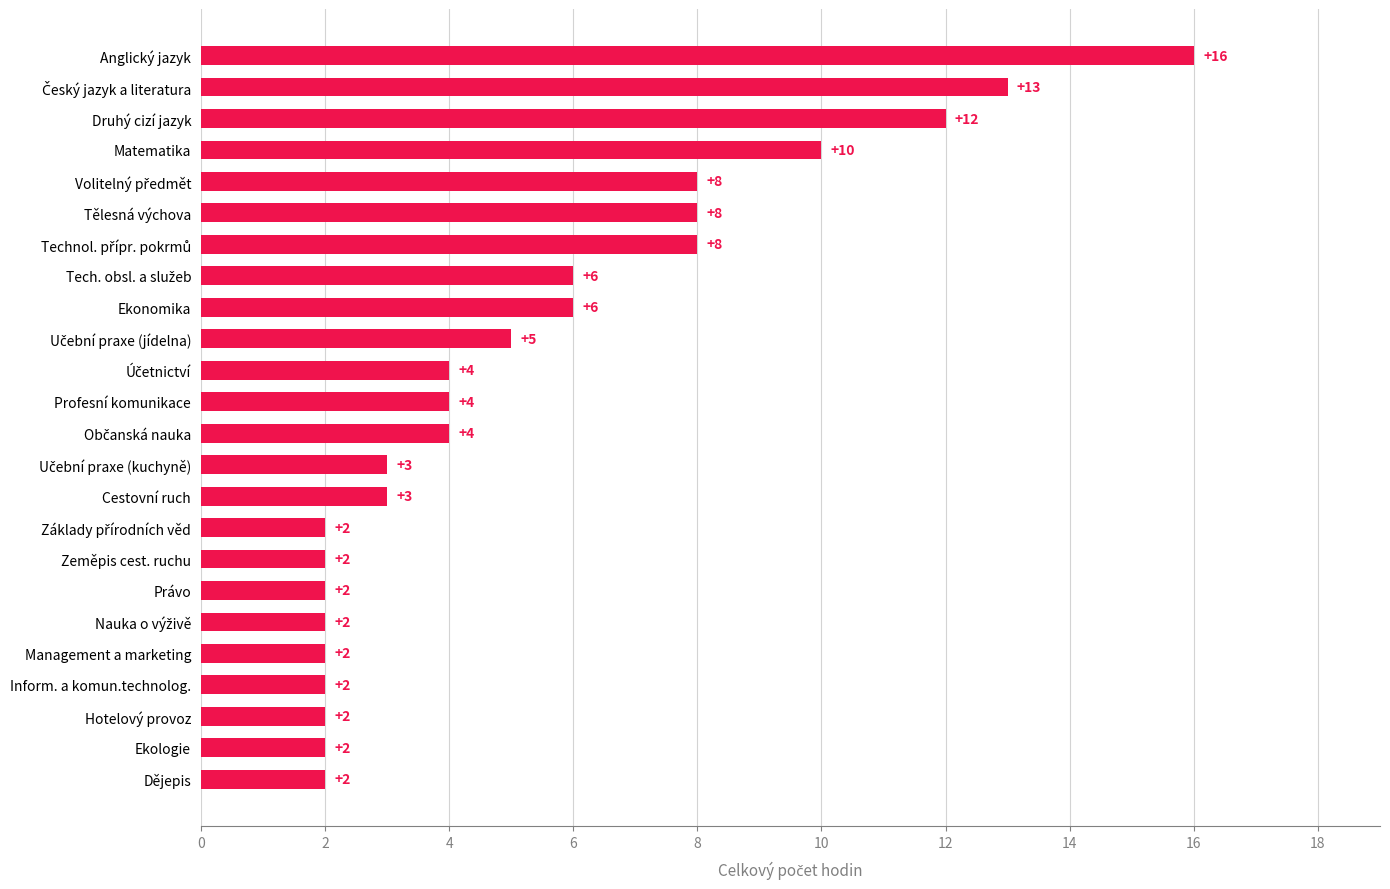

What is the sum of all values?

128